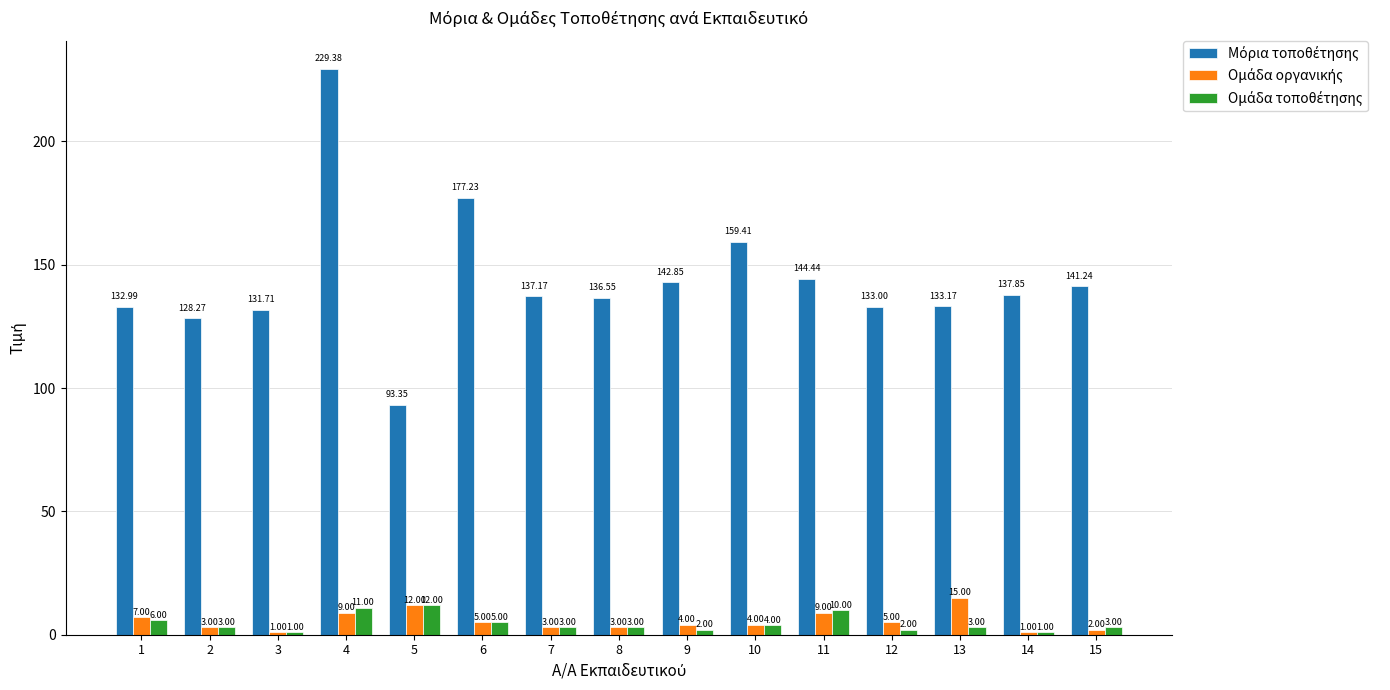

What is the total value across all series at 13?

151.2